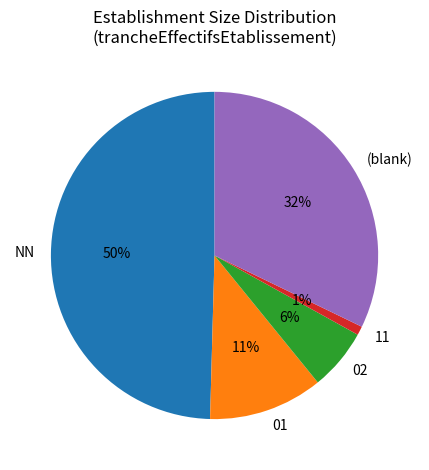

Which slice is the smallest?

11